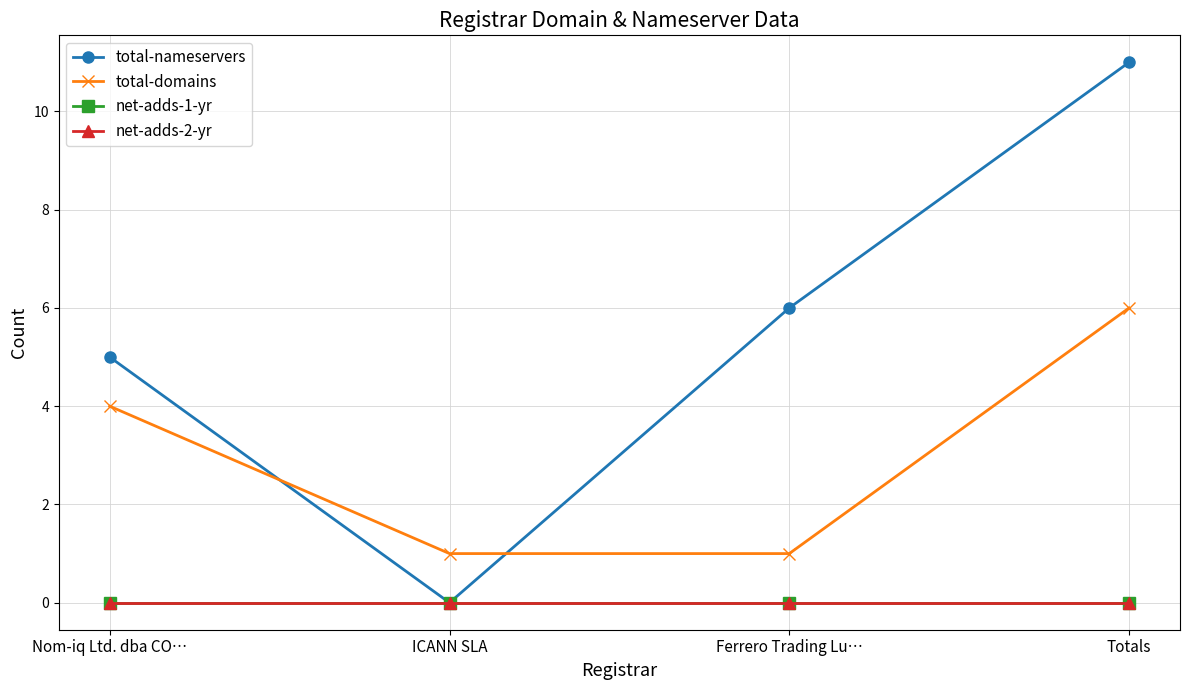

Does the chart have visible grid lines?

Yes